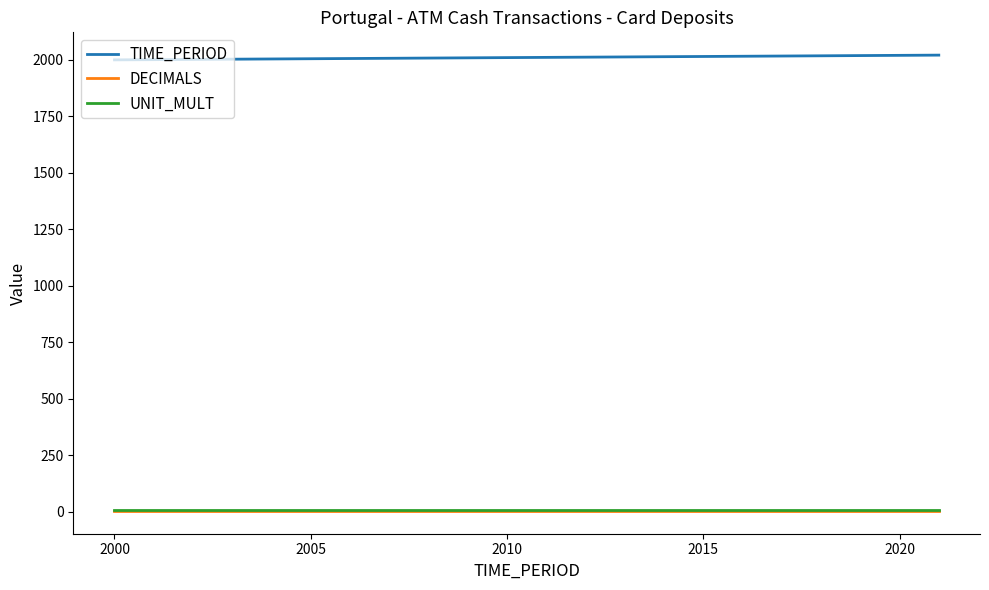

Which series has the largest total across all categories?

TIME_PERIOD